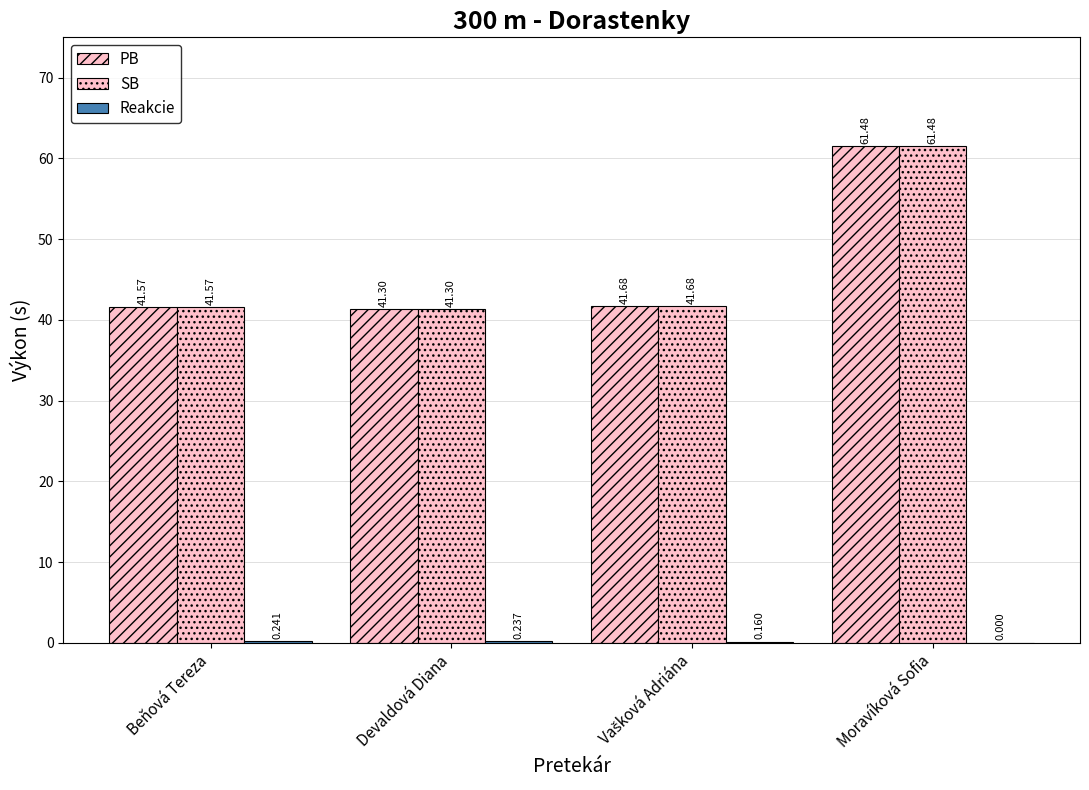

True or false: SB has a value of 57.1 at Devaldová Diana.

False